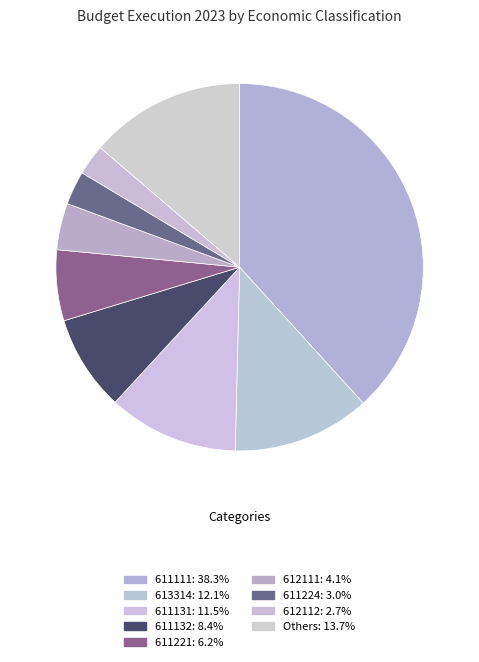

How many slices are in this pie chart?

9